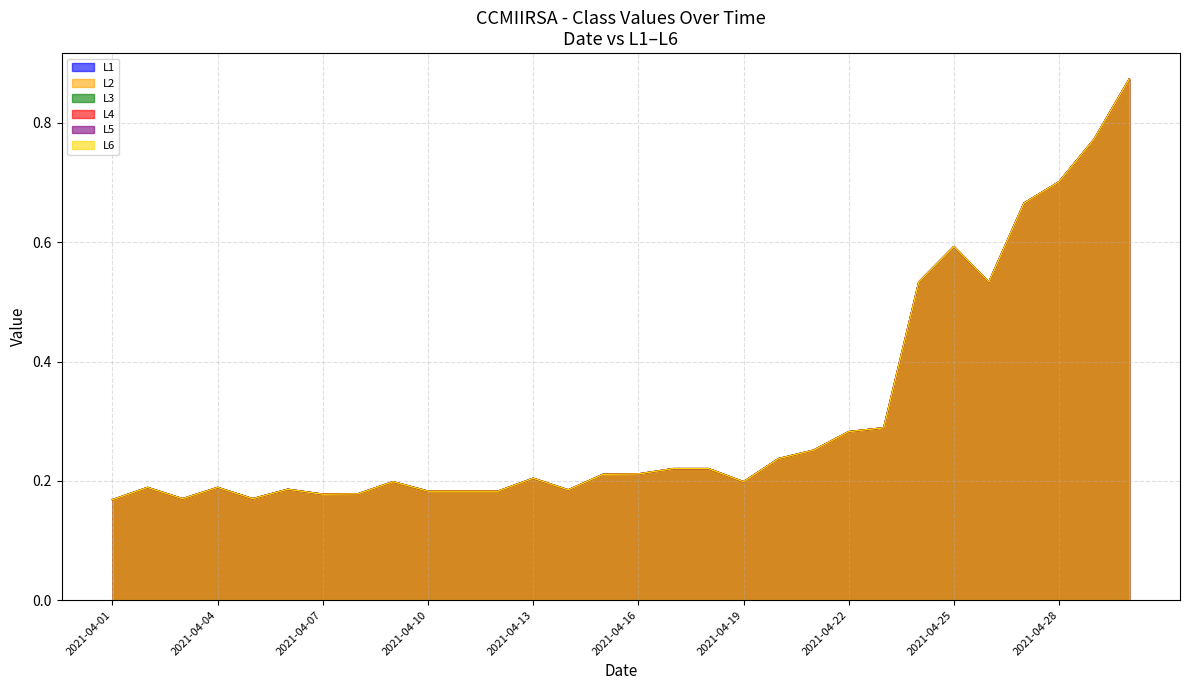

How many data points does each series have?

30